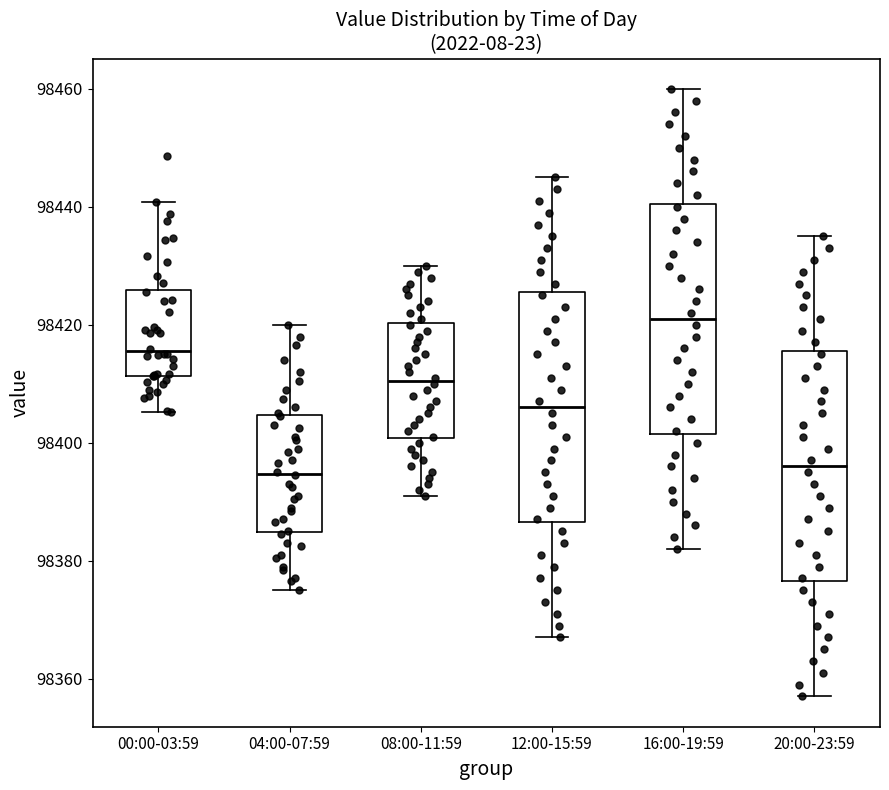

Reading left to right, read every box against the y-axis: the position of its median line, the range the box covers, and the ends of its whiskers. The values are not printed on the chart, so give them approximately, as read against the axis.

00:00-03:59: median 98416, box 98412 to 98426, whiskers 98406 to 98440
04:00-07:59: median 98394, box 98384 to 98404, whiskers 98376 to 98420
08:00-11:59: median 98410, box 98400 to 98420, whiskers 98392 to 98430
12:00-15:59: median 98406, box 98386 to 98426, whiskers 98368 to 98446
16:00-19:59: median 98422, box 98402 to 98440, whiskers 98382 to 98460
20:00-23:59: median 98396, box 98376 to 98416, whiskers 98358 to 98436